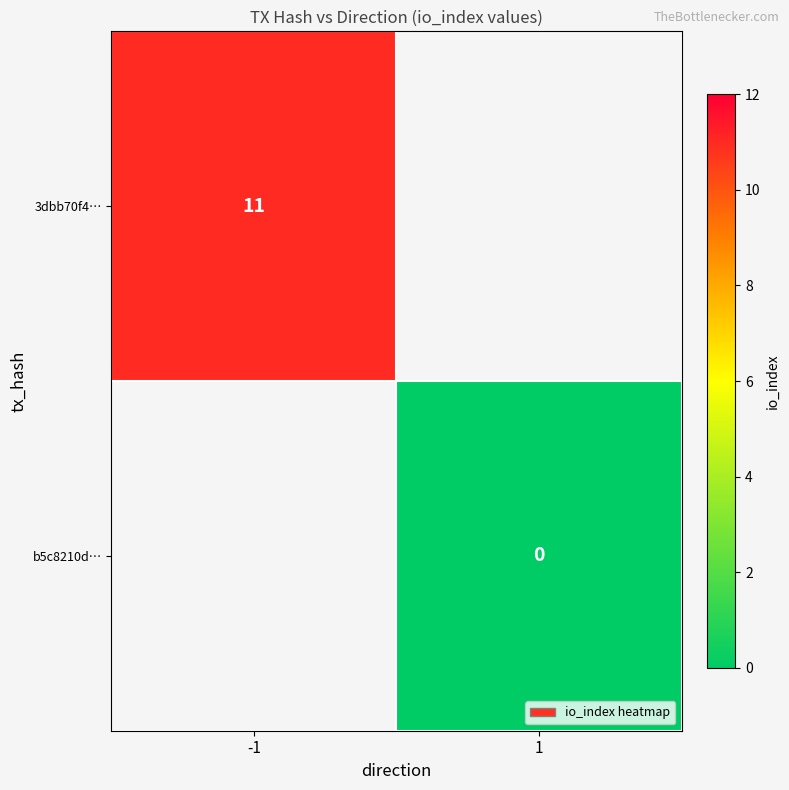

At which category does the chart reach its minimum across all series?

1